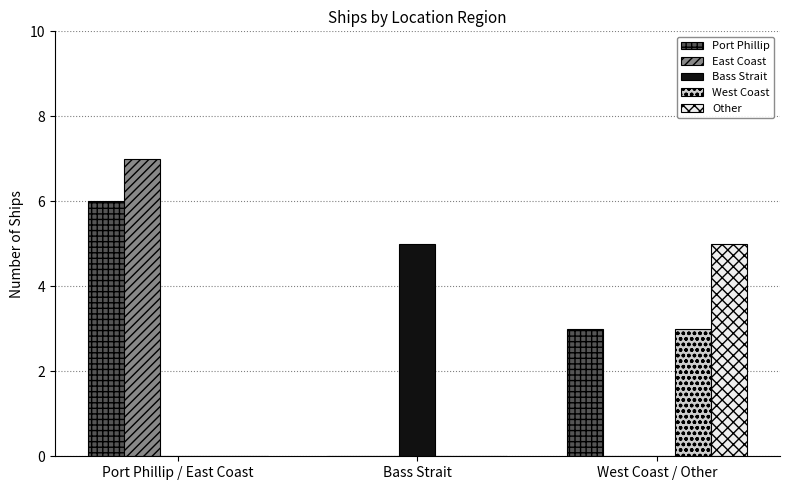

Which series has the widest spread of values?

East Coast